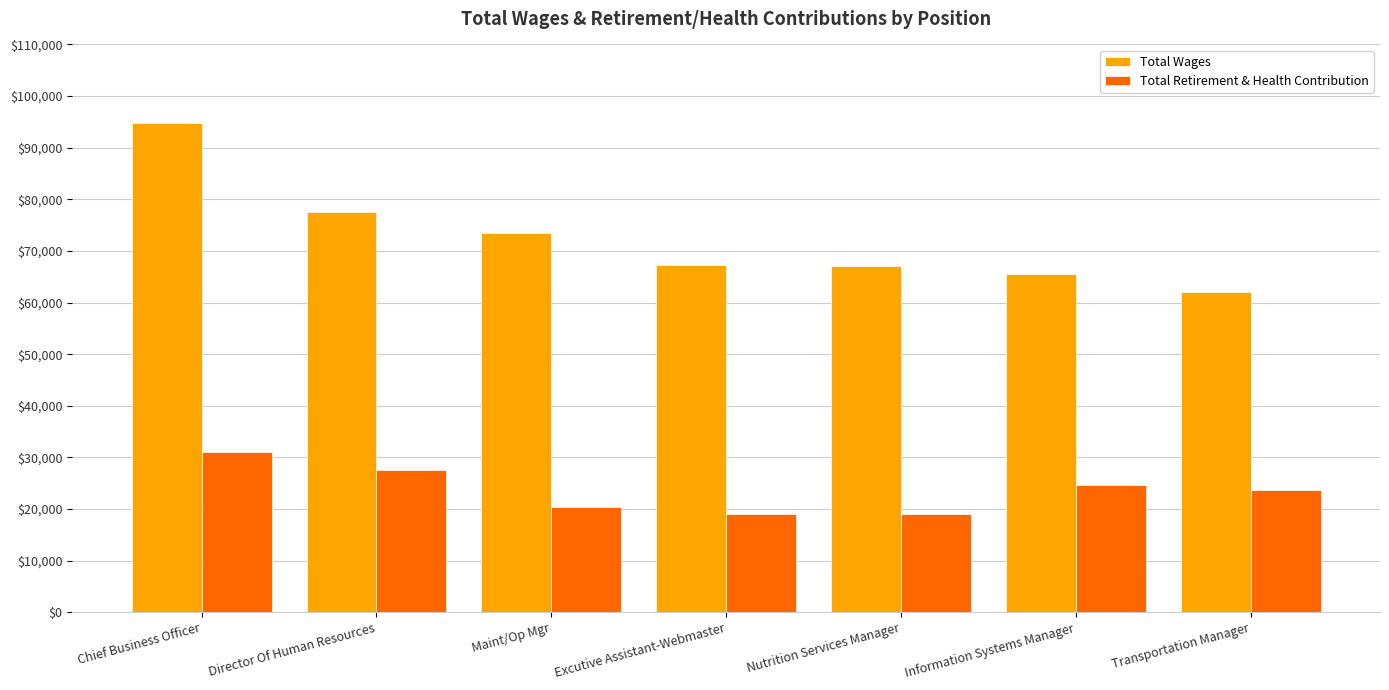

At which label does Total Wages reach its minimum?

Transportation Manager